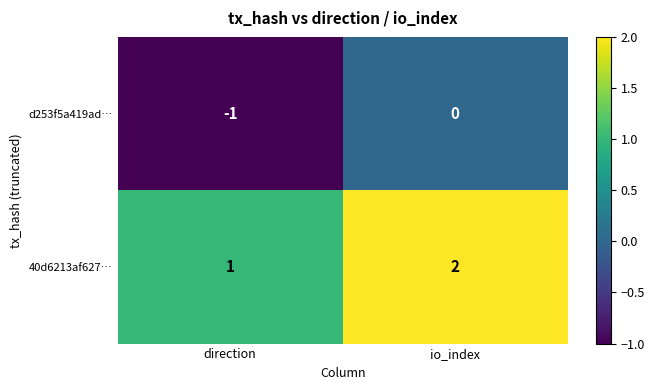

How many values in the 40d6213af627… series are below 2?

1